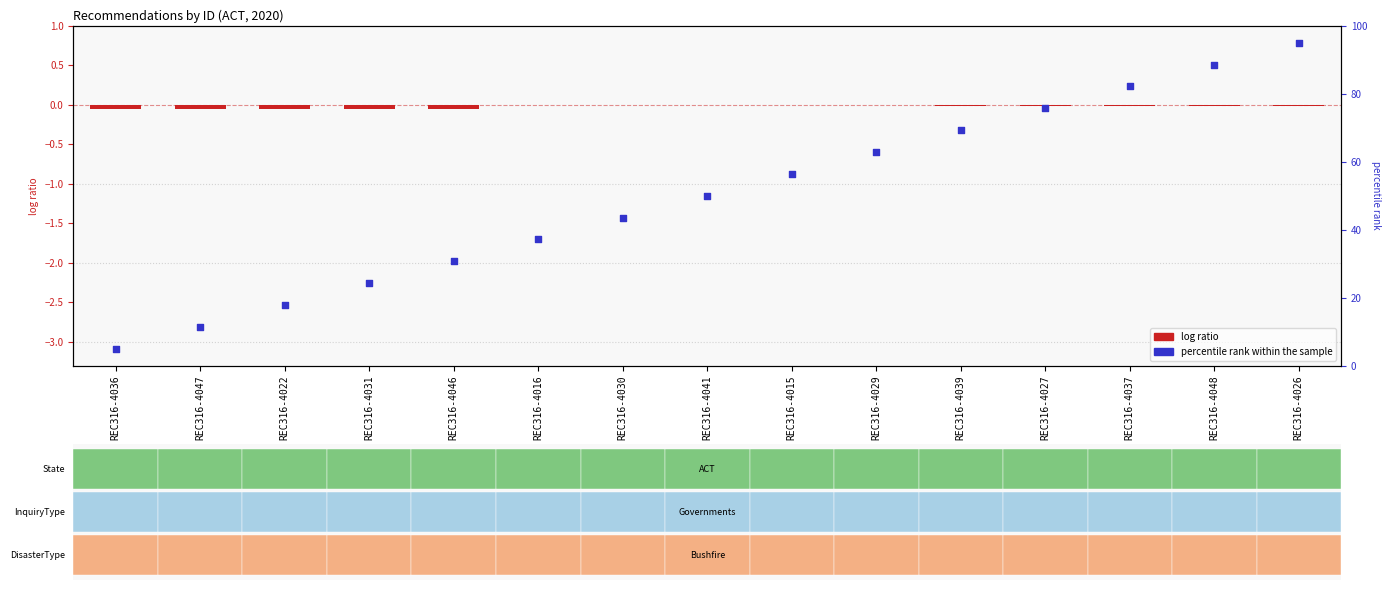

At which category is the sum across all series the highest?

REC316-4026